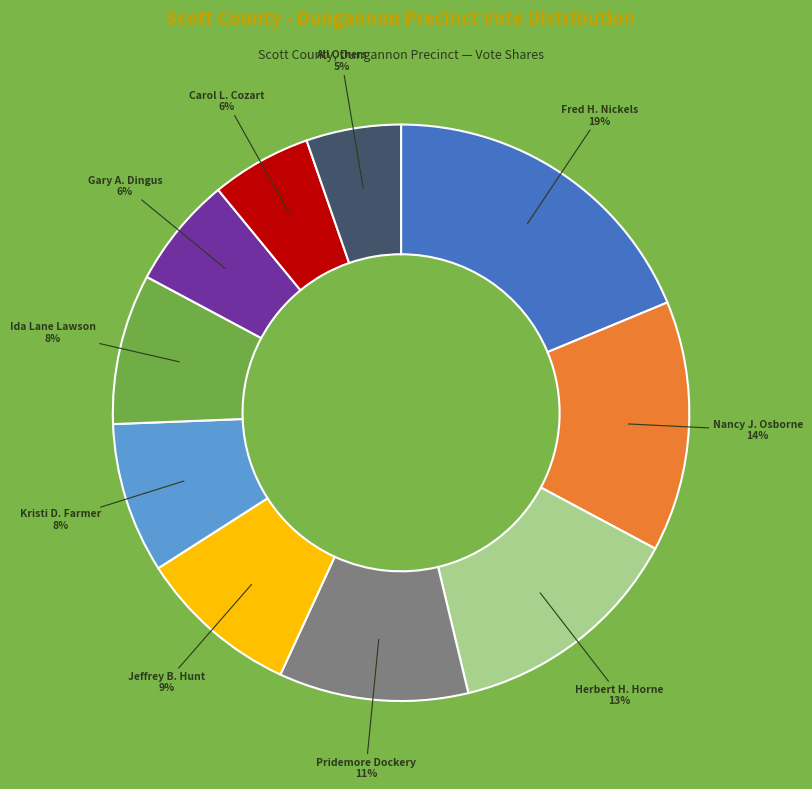

Is there any slice that represents more than half of the pie?

No